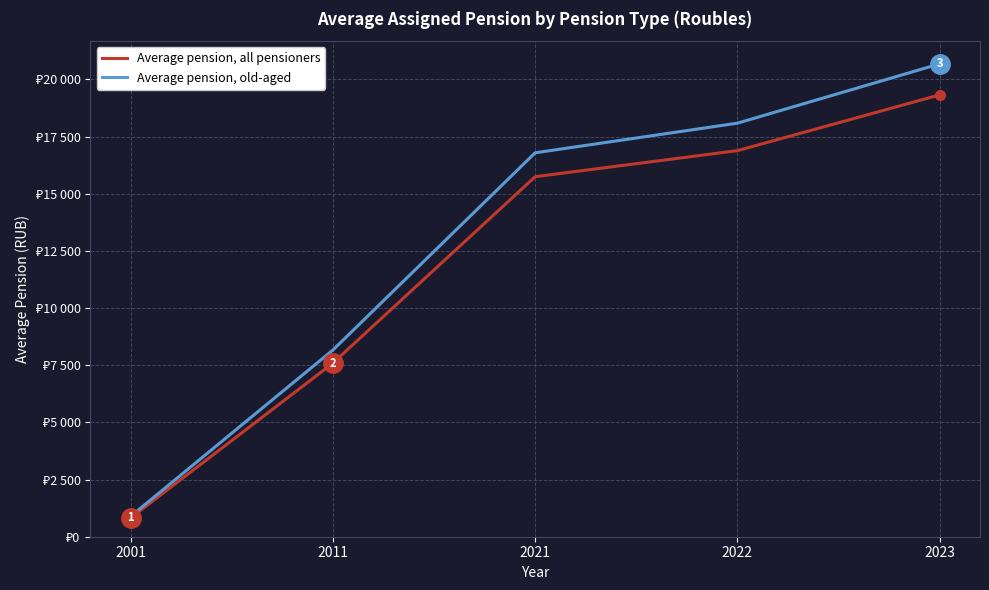

The value of Average pension, old-aged at 2023 is 32494. True or false?

False